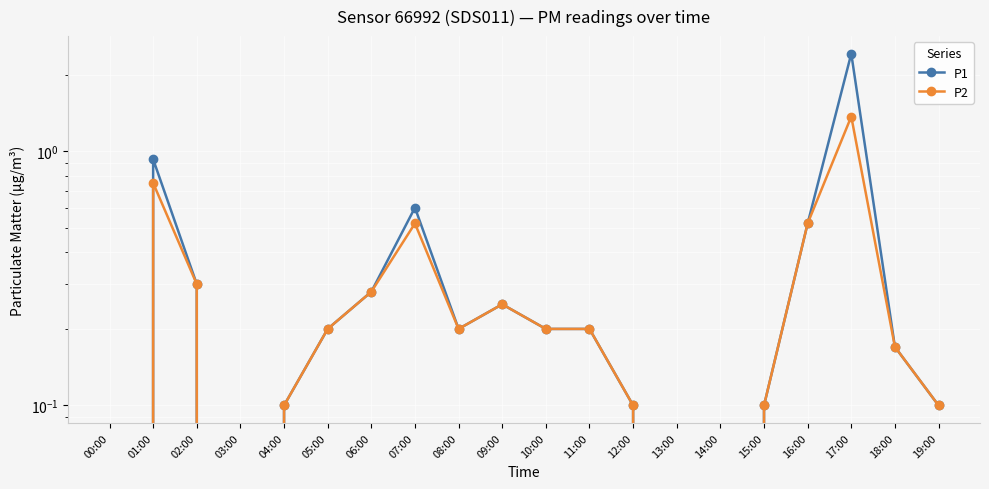

What is the average value of the P2 series?

0.3